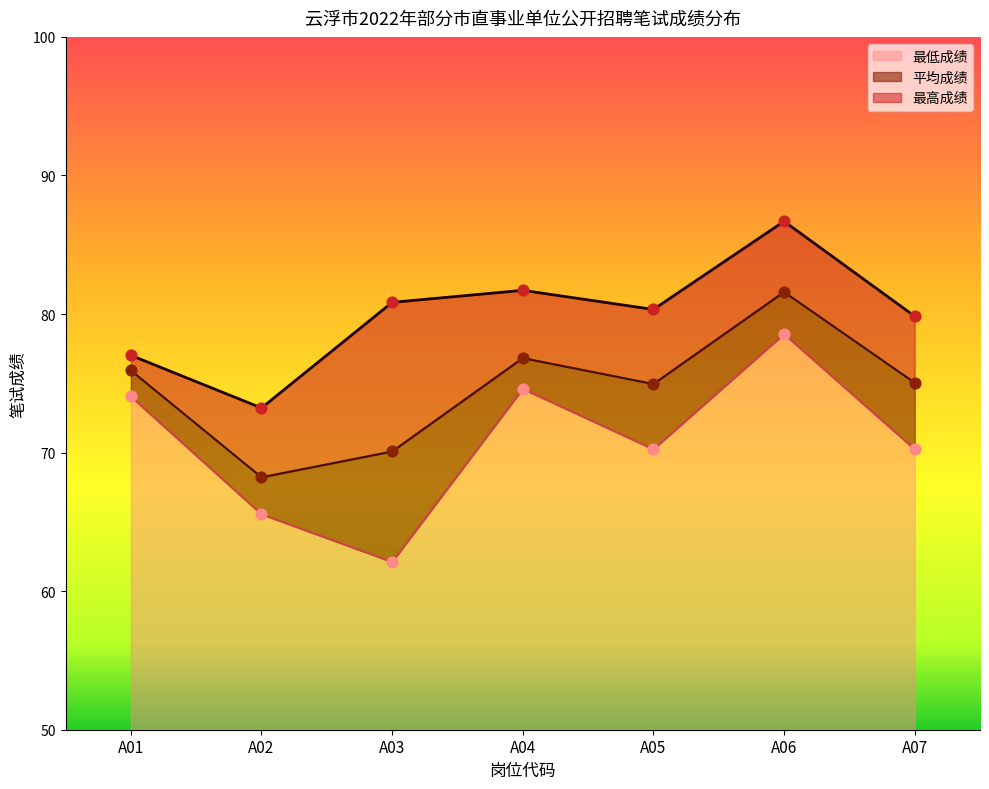

At how many categories does at least one series exceed 79?

5